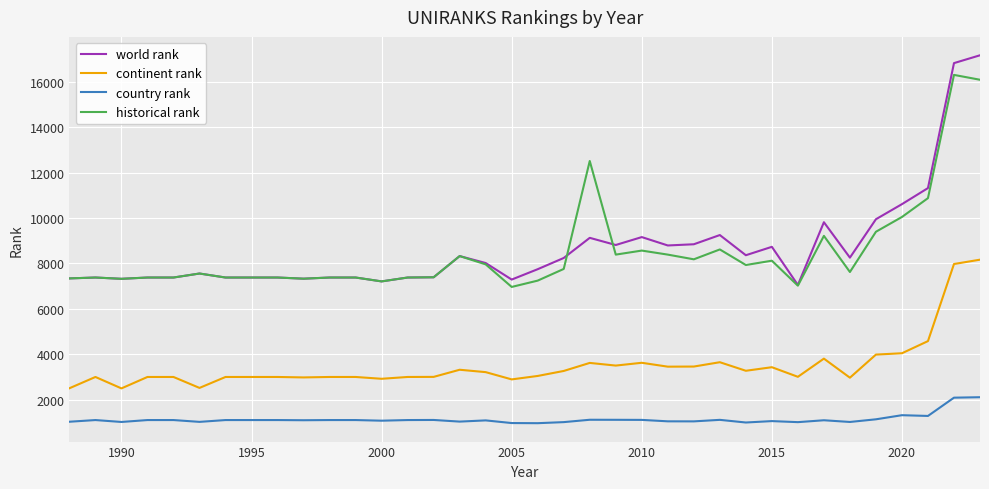

True or false: country rank and historical rank cross at least once.

False